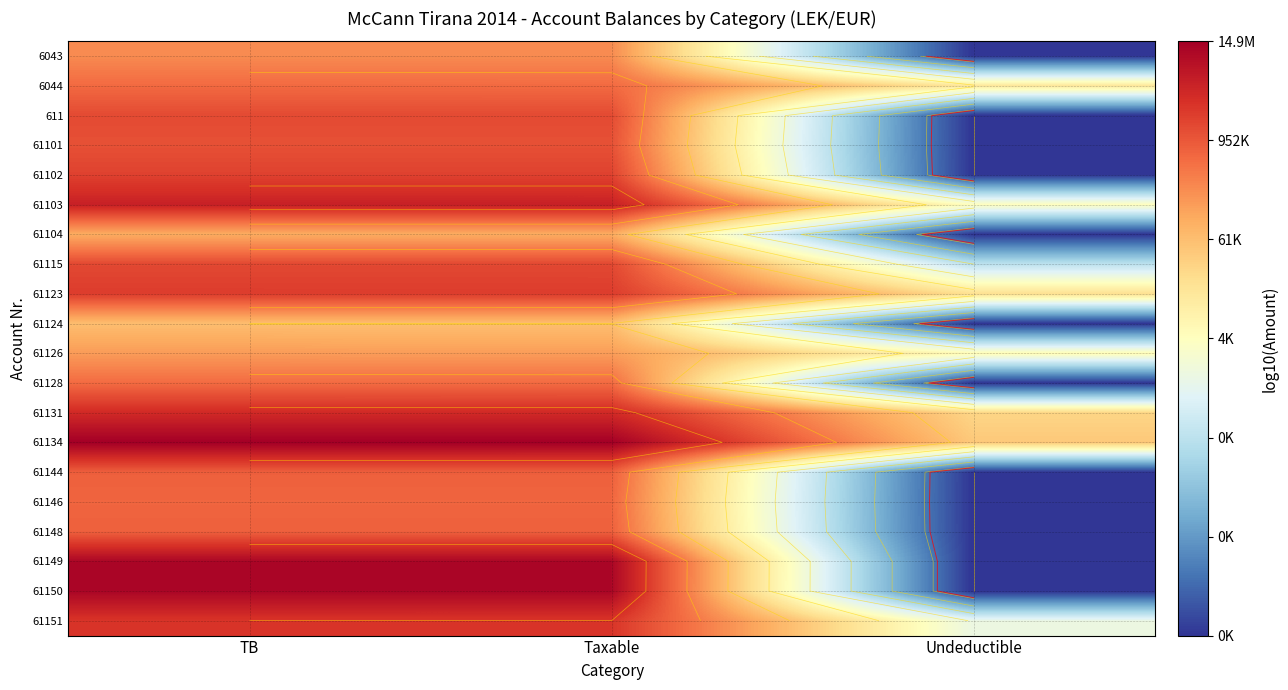

Which has a higher value, Taxable or TB?

Taxable